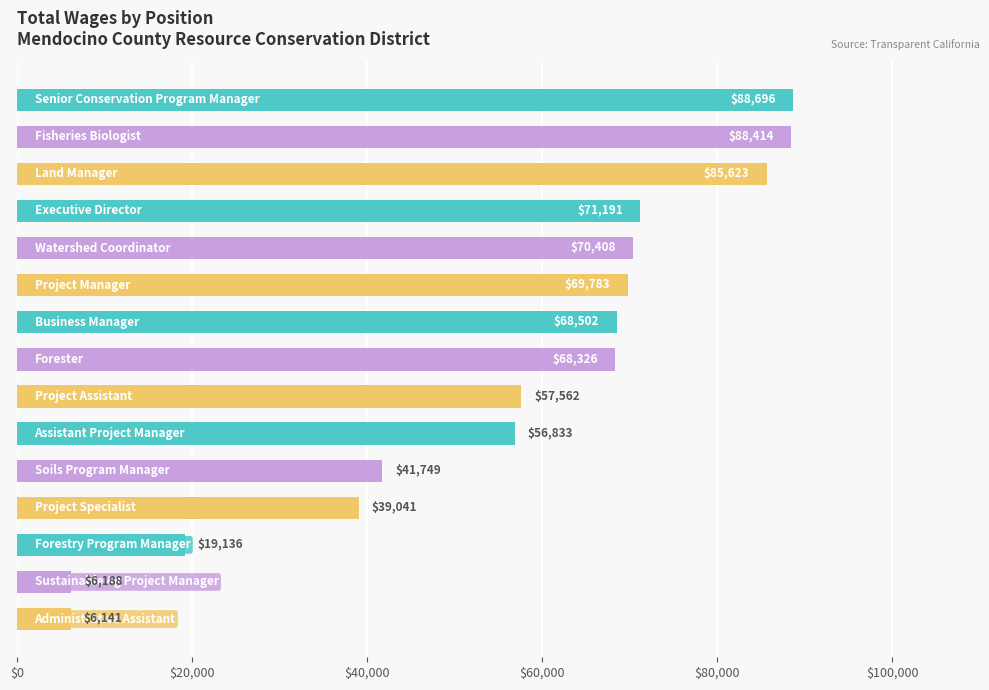

What is the value of the 8th bar from the top?

68326